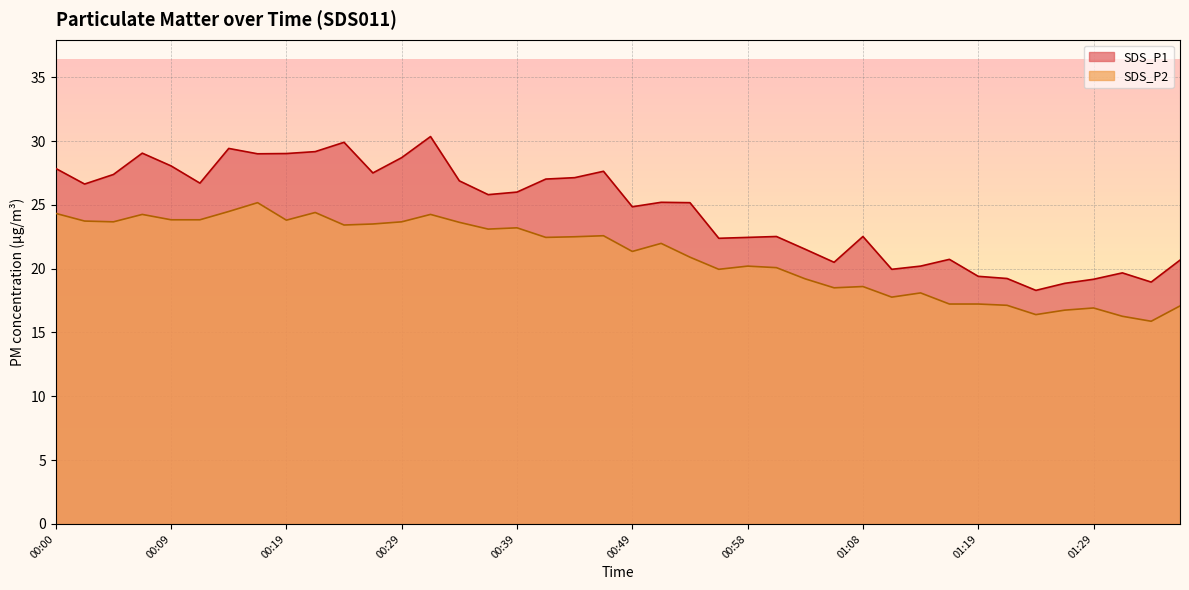

Where is the first local minimum for SDS_P1?

00:02